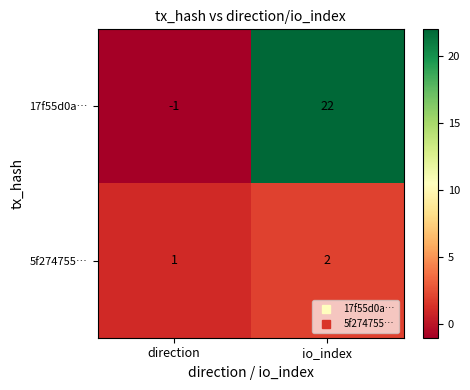

What is the maximum value for 17f55d0a…?

22